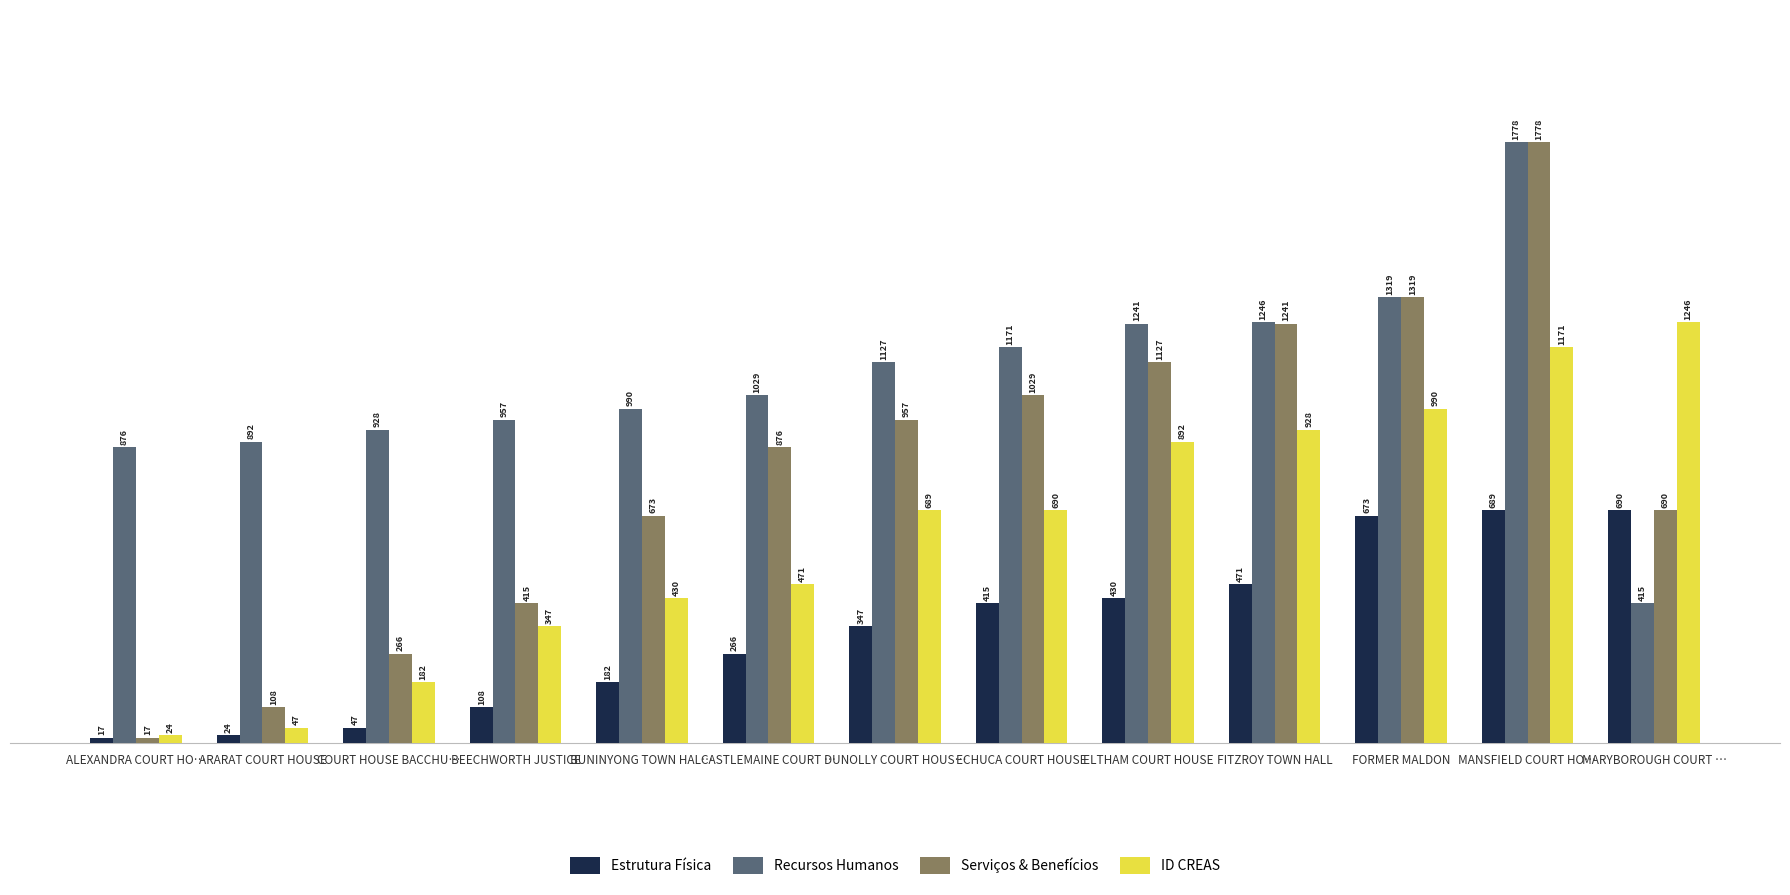

Reading right to left, list all the values displayed in this chart.

Estrutura Física: 690	689	673	471	430	415	347	266	182	108	47	24	17
Recursos Humanos: 415	1778	1319	1246	1241	1171	1127	1029	990	957	928	892	876
Serviços & Benefícios: 690	1778	1319	1241	1127	1029	957	876	673	415	266	108	17
ID CREAS: 1246	1171	990	928	892	690	689	471	430	347	182	47	24